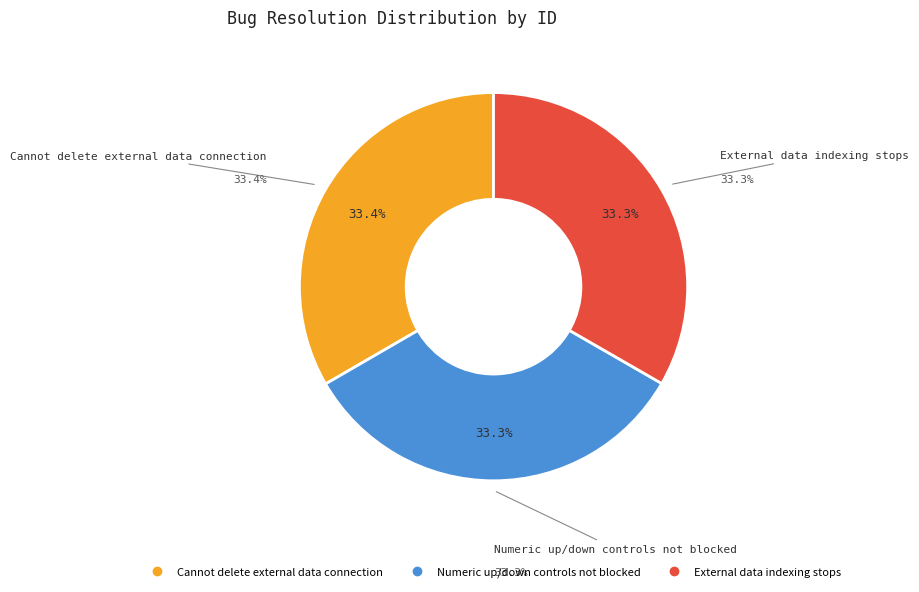

Is it true that External data indexing stops is 40% of the pie?

False